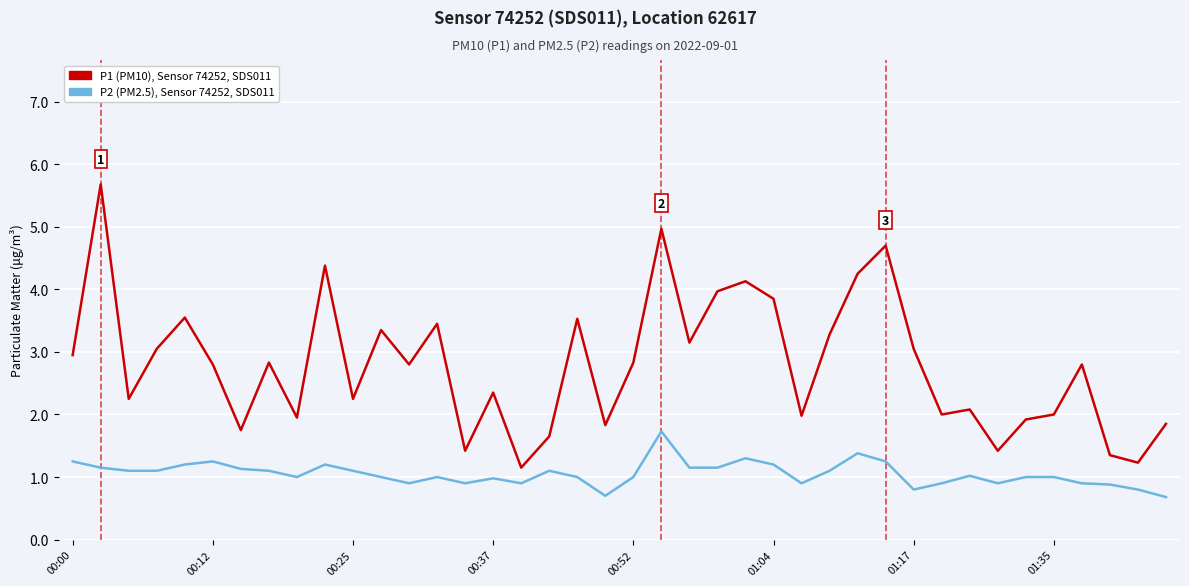

How many distinct data groups are displayed?

2